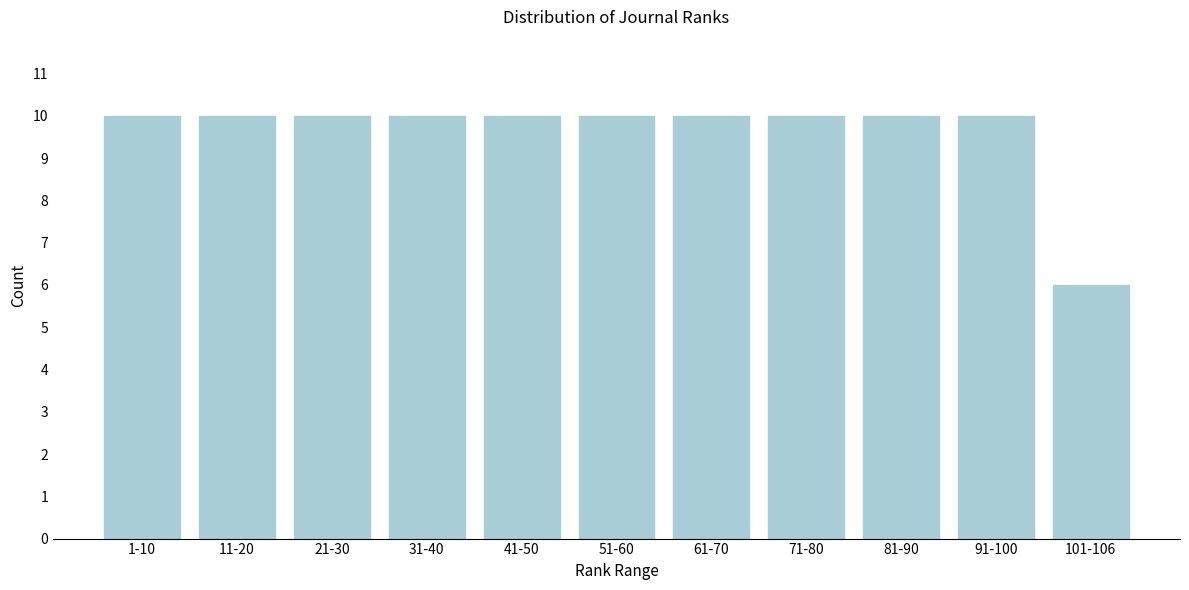

Reading right to left, transcribe all the data shown in this chart.

101-106=6	91-100=10	81-90=10	71-80=10	61-70=10	51-60=10	41-50=10	31-40=10	21-30=10	11-20=10	1-10=10